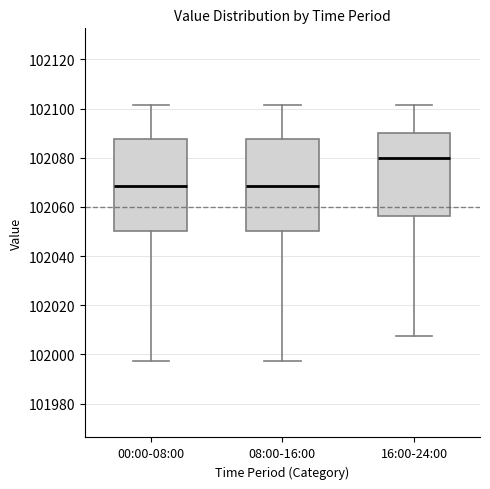

Where does the median line of the box for 00:00-08:00 sit on the y-axis? The values are not printed on the chart, so give them approximately, as read against the axis.

102068